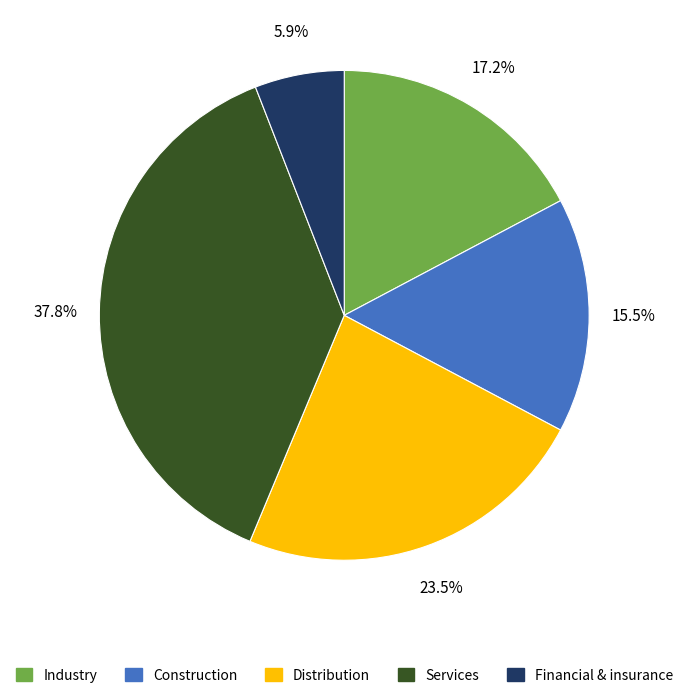

Combined, do Services and Distribution account for over 50%?

Yes